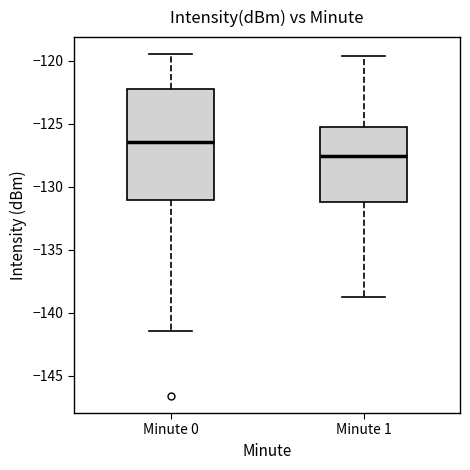

Where does the lower whisker of the box for Minute 0 end on the y-axis? The values are not printed on the chart, so give them approximately, as read against the axis.

-141.5